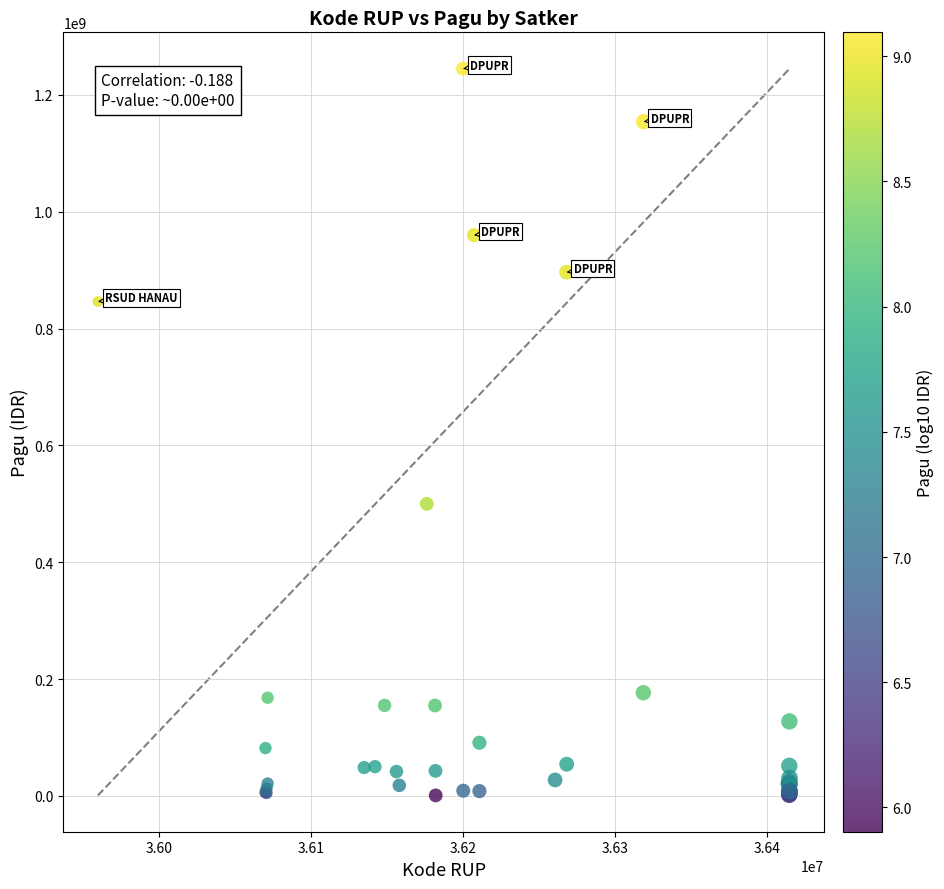

What Y value in the scatter plot is closest to 622840000?

499932000